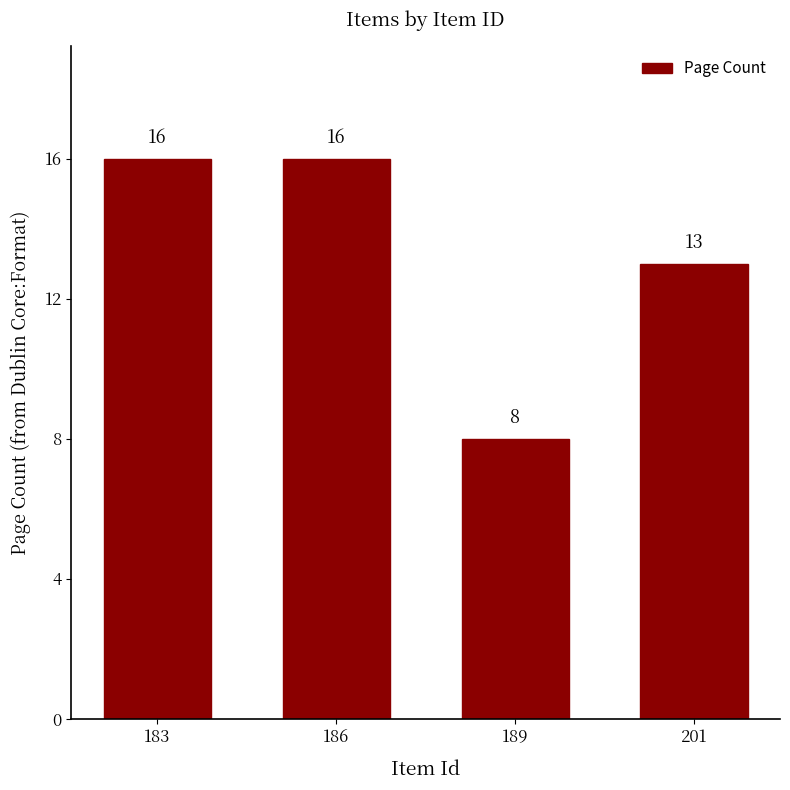

How many data points are less than 16?

2